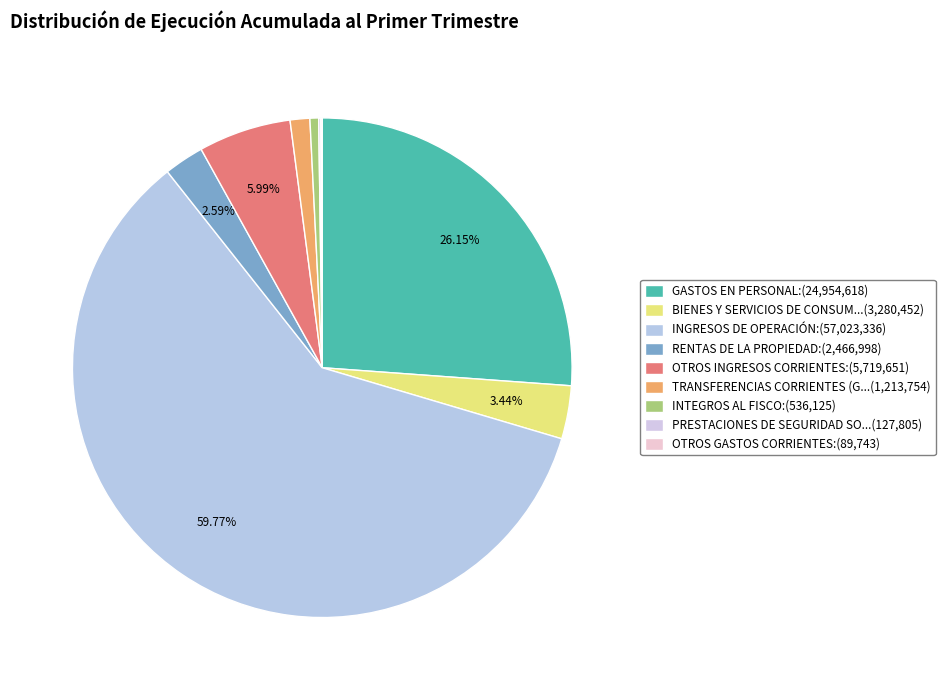

Count the number of slices in the pie.

9